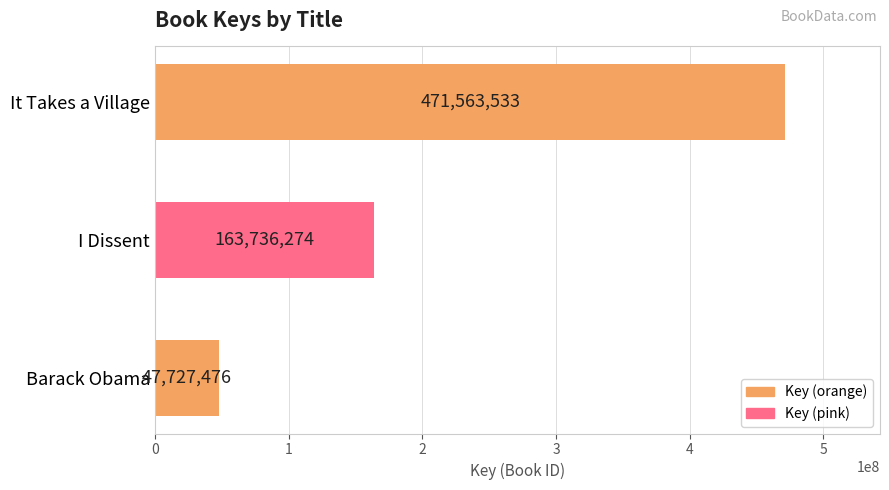

Rank the categories by value from lowest to highest.

Barack Obama, I Dissent, It Takes a Village